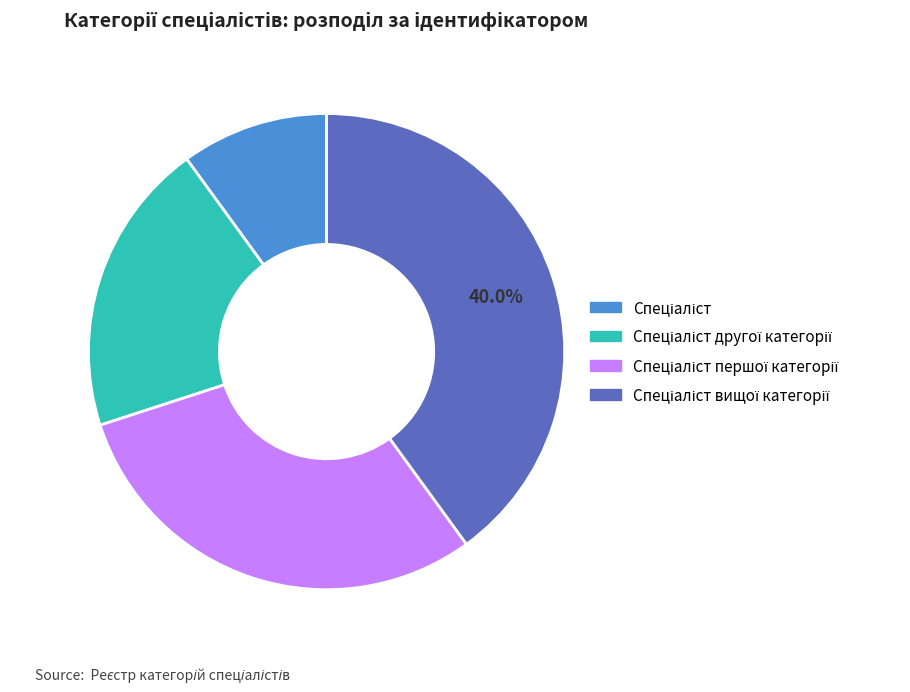

Is there any slice that represents more than half of the pie?

No